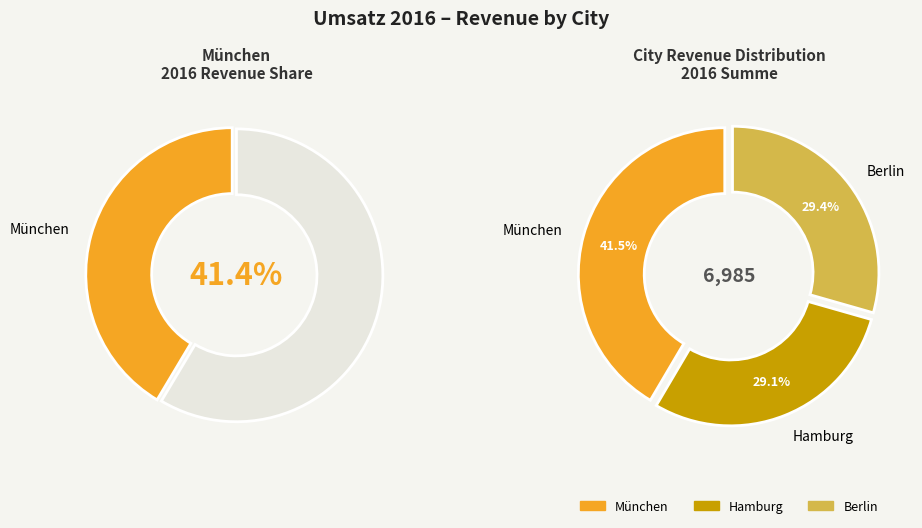

Which slice is the smallest?

Hamburg